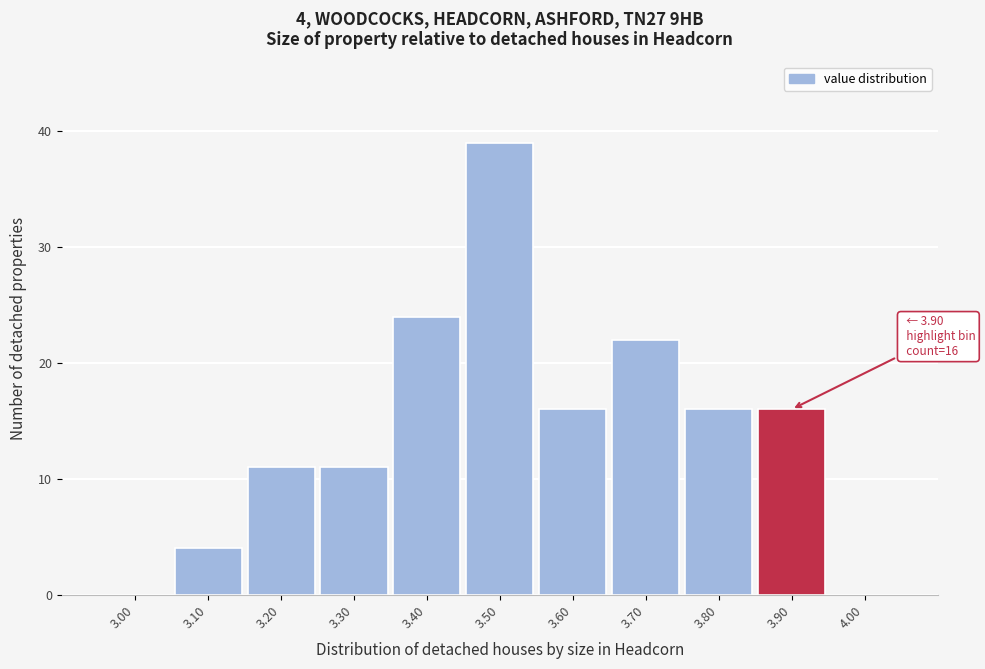

Reading left to right, extract all data points from this chart.

3.00=0	3.10=4	3.20=11	3.30=11	3.40=24	3.50=39	3.60=16	3.70=22	3.80=16	3.90=16	4.00=0